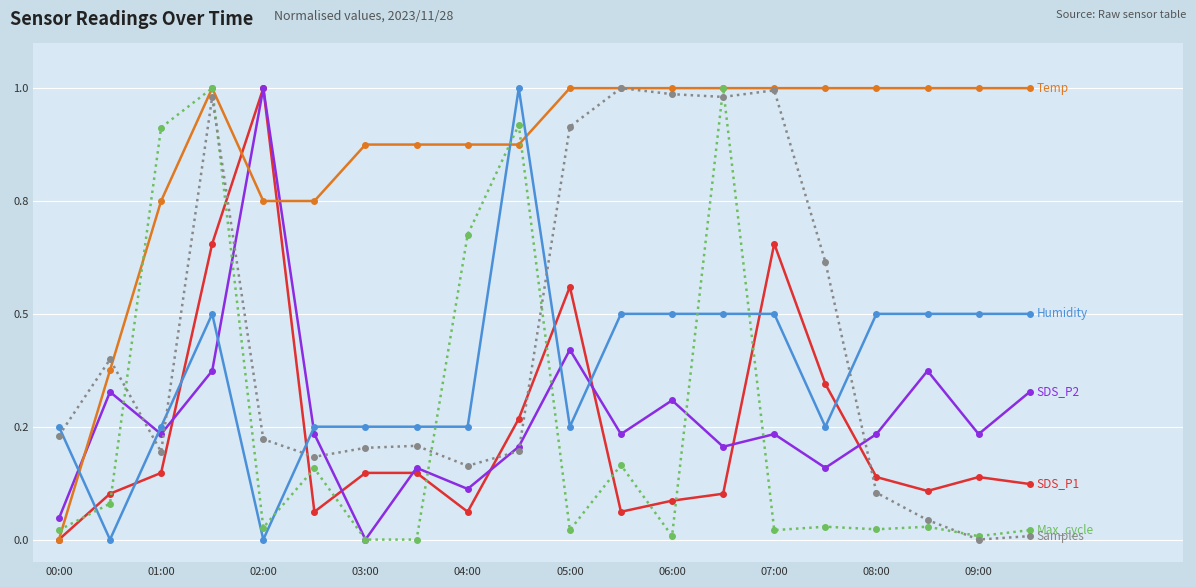

What is the greatest value displayed?

1.0